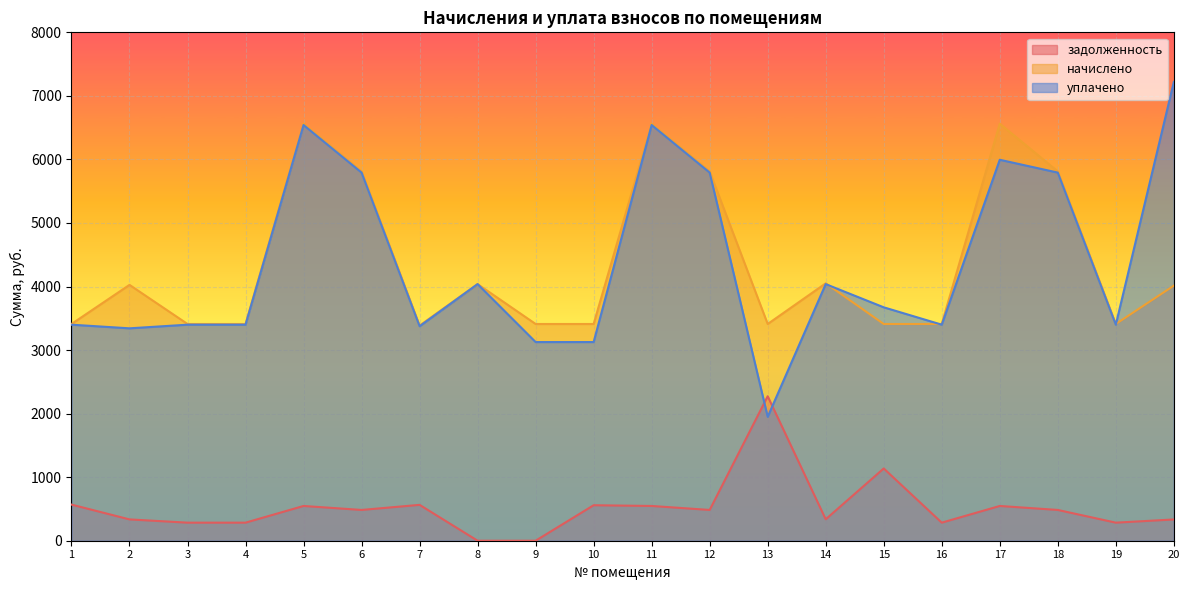

At how many categories does at least one series exceed 4365?

7